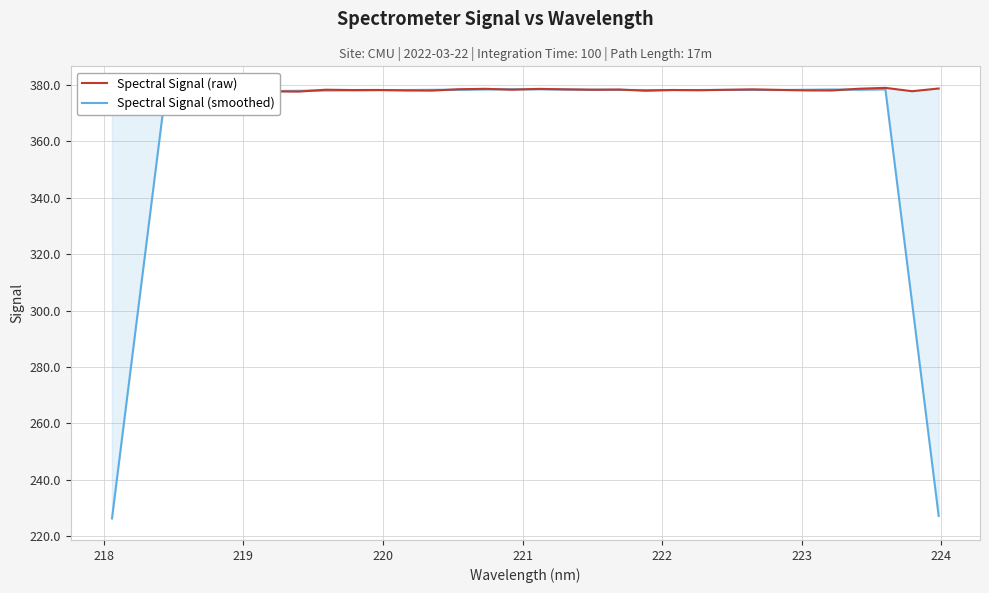

How many lines are shown in the chart?

2